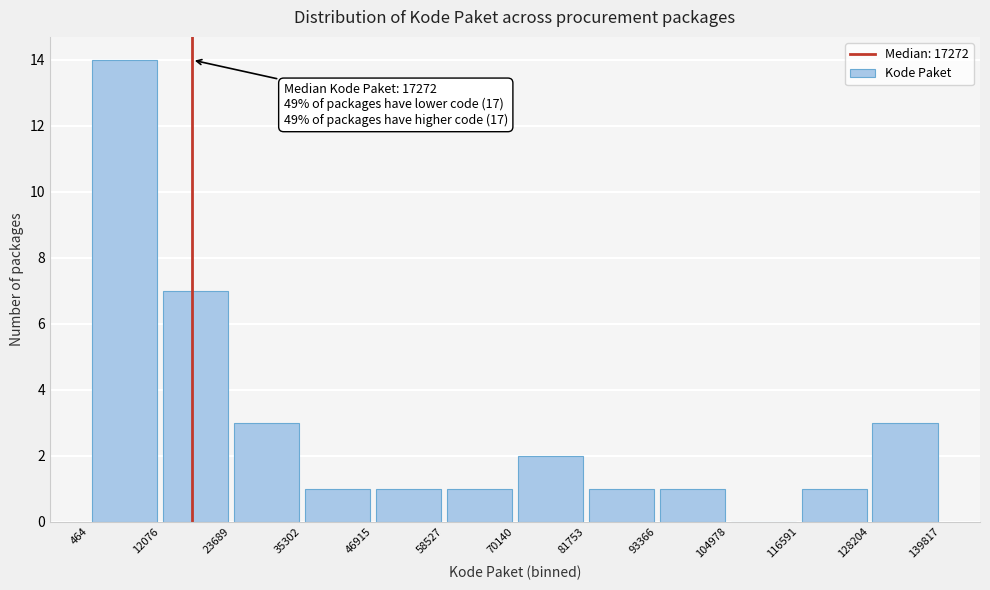

Which range on the x-axis has the tallest bar?

464 to 12076